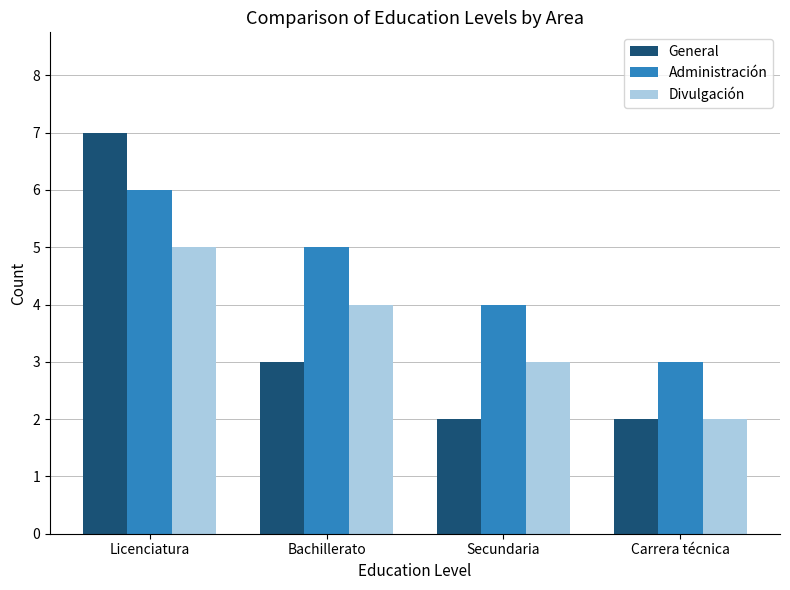

Count the number of data series in this chart.

3